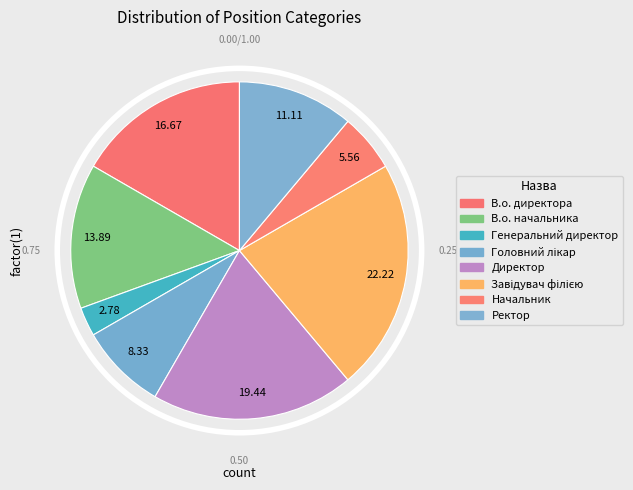

Is the sum of Начальник and В.о. директора greater than half?

No